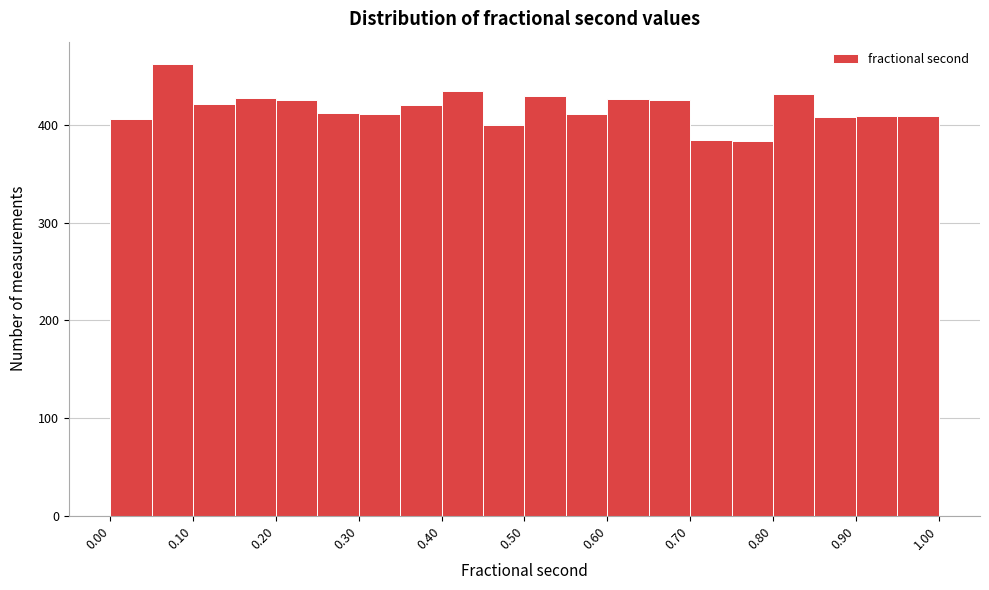

Reading left to right, list every bar in this chart as the range it spans on the x-axis followed by its height. The values are not printed on the chart, so give them approximately, as read against the axis.

0.00 to 0.05: 410
0.05 to 0.10: 460
0.10 to 0.15: 420
0.15 to 0.20: 430
0.20 to 0.25: 430
0.25 to 0.30: 410
0.30 to 0.35: 410
0.35 to 0.40: 420
0.40 to 0.45: 440
0.45 to 0.50: 400
0.50 to 0.55: 430
0.55 to 0.60: 410
0.60 to 0.65: 430
0.65 to 0.70: 430
0.70 to 0.75: 380
0.75 to 0.80: 380
0.80 to 0.85: 430
0.85 to 0.90: 410
0.90 to 0.95: 410
0.95 to 1.00: 410